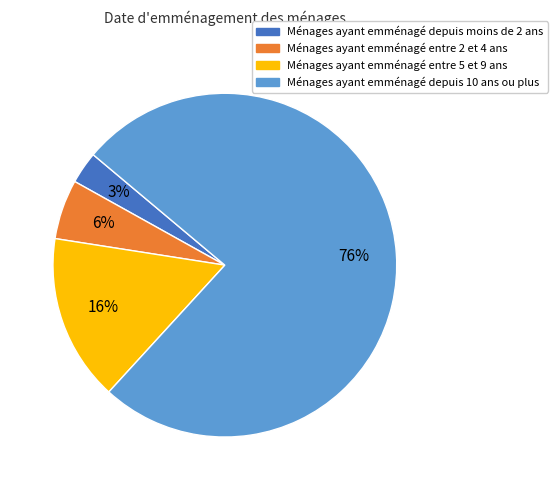

To the nearest percent, what is the average slice percentage?

25%